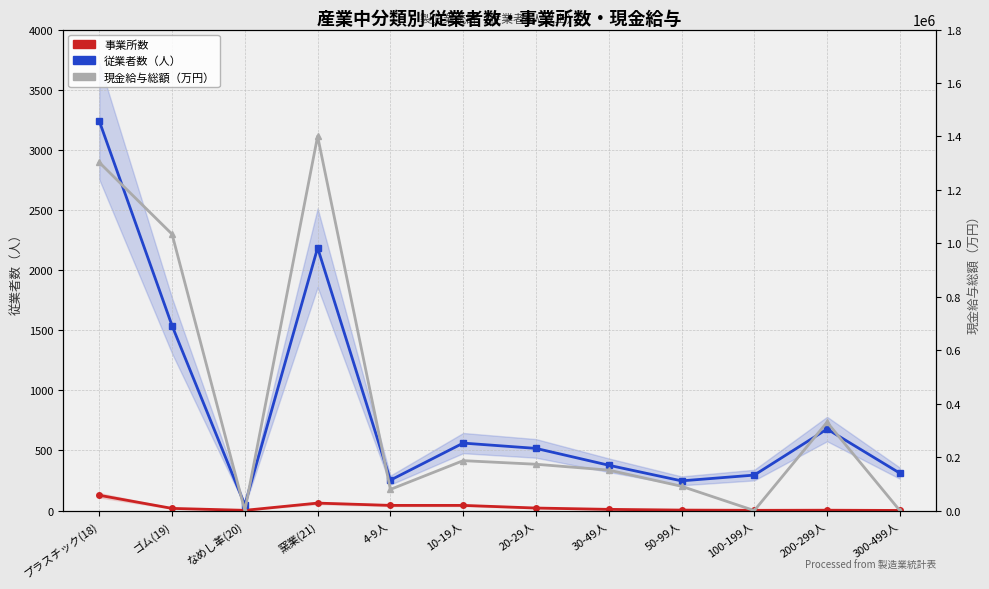

Where is 現金給与総額（万円） nearest to the value 700375?

ゴム(19)